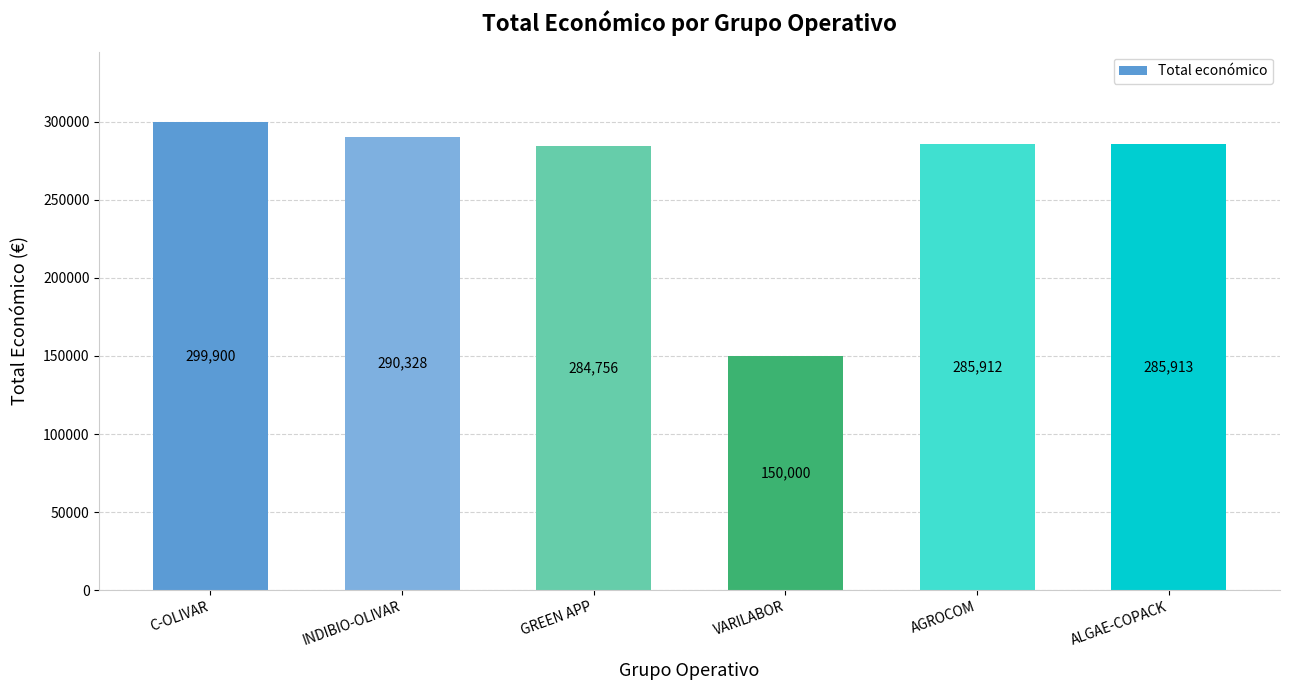

Rank the categories by value from lowest to highest.

VARILABOR, GREEN APP, AGROCOM, ALGAE-COPACK, INDIBIO-OLIVAR, C-OLIVAR